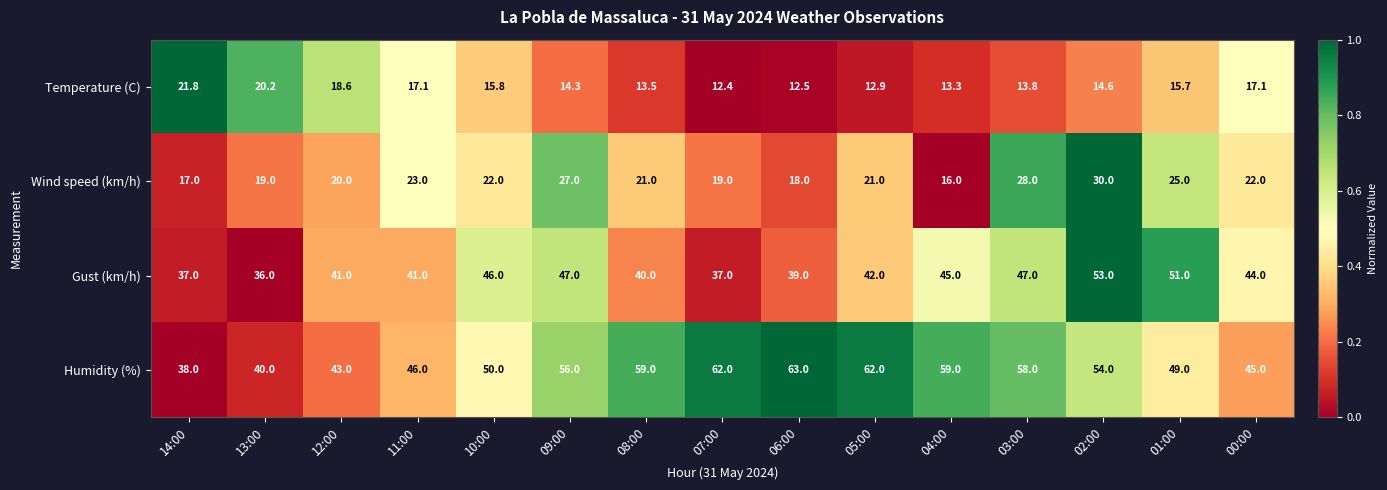

The value of Wind speed (km/h) at 14:00 is 5.8. True or false?

False